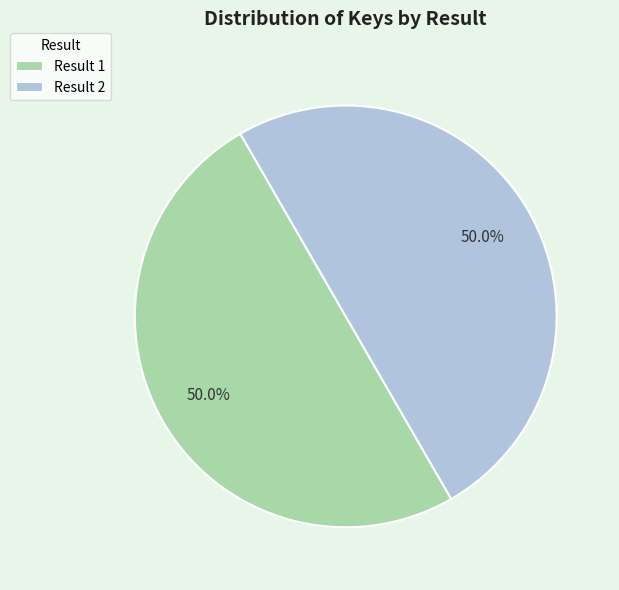

Do Result 2 and Result 1 together represent more than half of the pie?

Yes